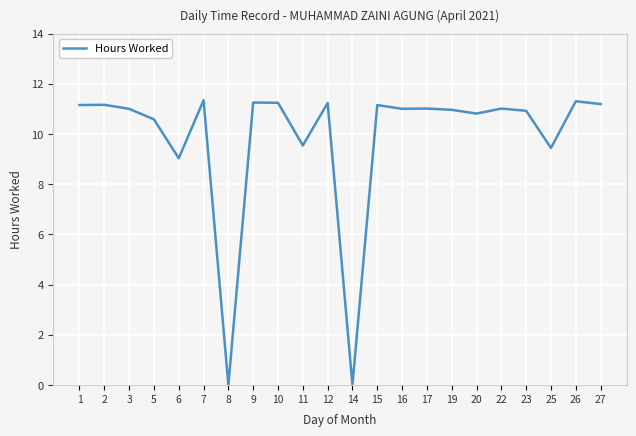

What is the difference between the values at 25 and 10?

1.8